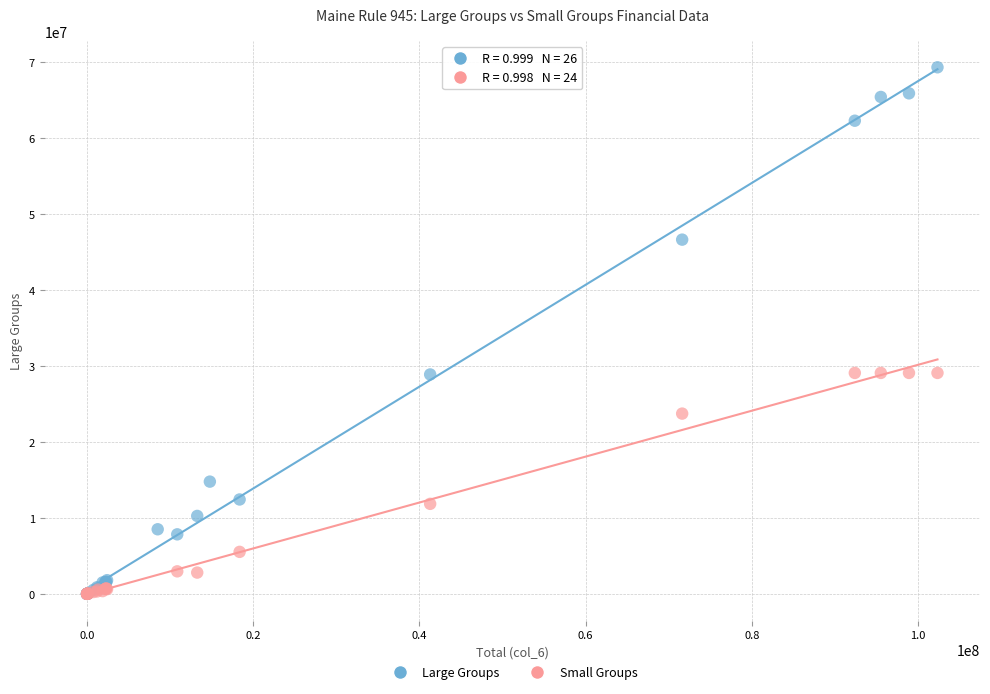

Which series contains the highest Y value?

Large Groups